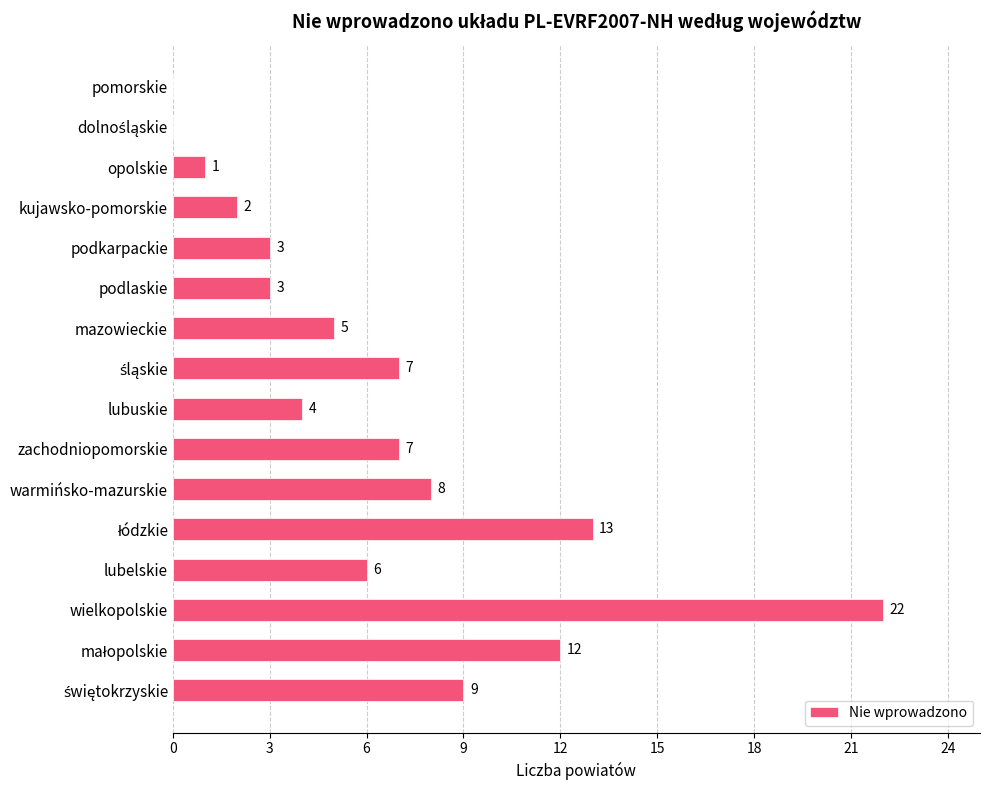

The value at podkarpackie is 3. True or false?

True